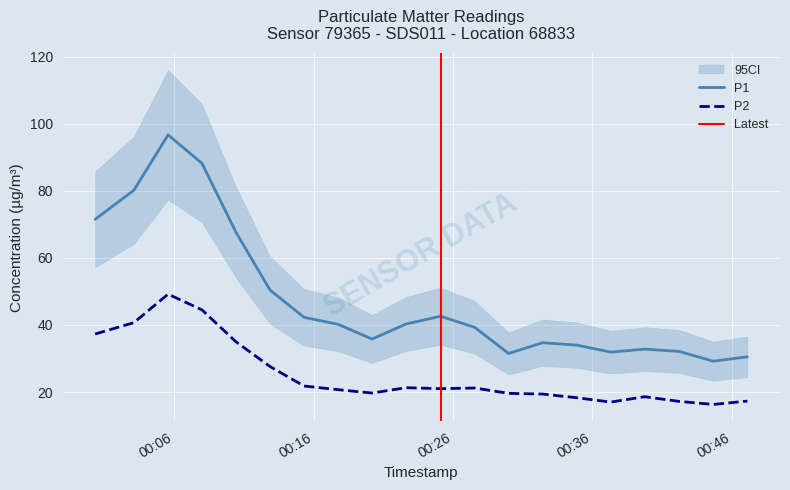

Reading right to left, what are all the values shown in this chart?

P1: 2024-02-14T00:47:07=30.5	2024-02-14T00:44:40=29.2	2024-02-14T00:42:14=32.1	2024-02-14T00:39:45=32.8	2024-02-14T00:37:19=31.9	2024-02-14T00:34:52=34.0	2024-02-14T00:32:25=34.7	2024-02-14T00:29:59=31.5	2024-02-14T00:27:33=39.3	2024-02-14T00:25:06=42.6	2024-02-14T00:22:38=40.3	2024-02-14T00:20:11=35.8	2024-02-14T00:17:45=40.2	2024-02-14T00:15:18=42.3	2024-02-14T00:12:52=50.4	2024-02-14T00:10:25=67.7	2024-02-14T00:07:59=88.2	2024-02-14T00:05:33=96.7	2024-02-14T00:03:06=80.2	2024-02-14T00:00:19=71.5
P2: 2024-02-14T00:47:07=17.3	2024-02-14T00:44:40=16.3	2024-02-14T00:42:14=17.2	2024-02-14T00:39:45=18.6	2024-02-14T00:37:19=17.0	2024-02-14T00:34:52=18.3	2024-02-14T00:32:25=19.4	2024-02-14T00:29:59=19.6	2024-02-14T00:27:33=21.2	2024-02-14T00:25:06=21.0	2024-02-14T00:22:38=21.3	2024-02-14T00:20:11=19.7	2024-02-14T00:17:45=20.7	2024-02-14T00:15:18=21.8	2024-02-14T00:12:52=27.6	2024-02-14T00:10:25=35.0	2024-02-14T00:07:59=44.5	2024-02-14T00:05:33=49.2	2024-02-14T00:03:06=40.7	2024-02-14T00:00:19=37.3